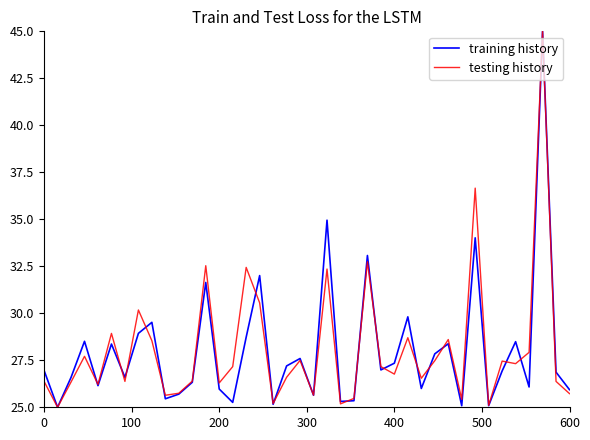

What is the lowest value of the testing history series?

25.0